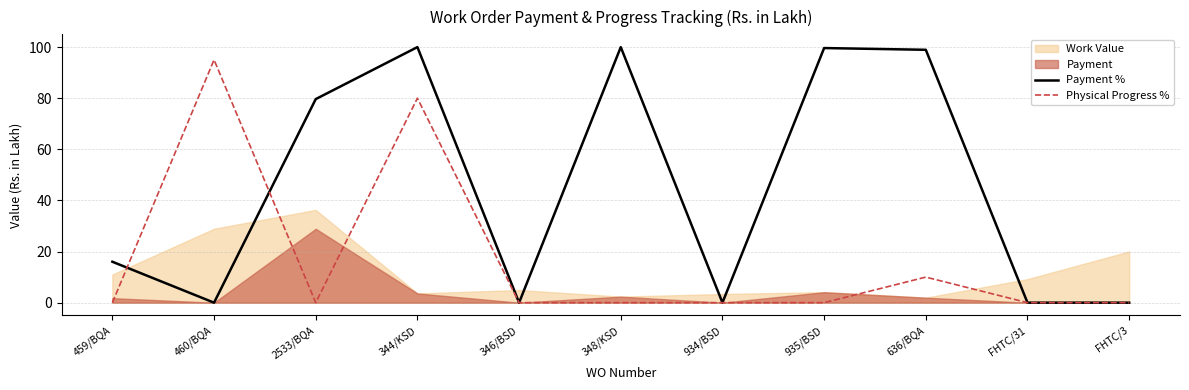

What is the difference between the highest and lowest values at 459/BQA?

16.0